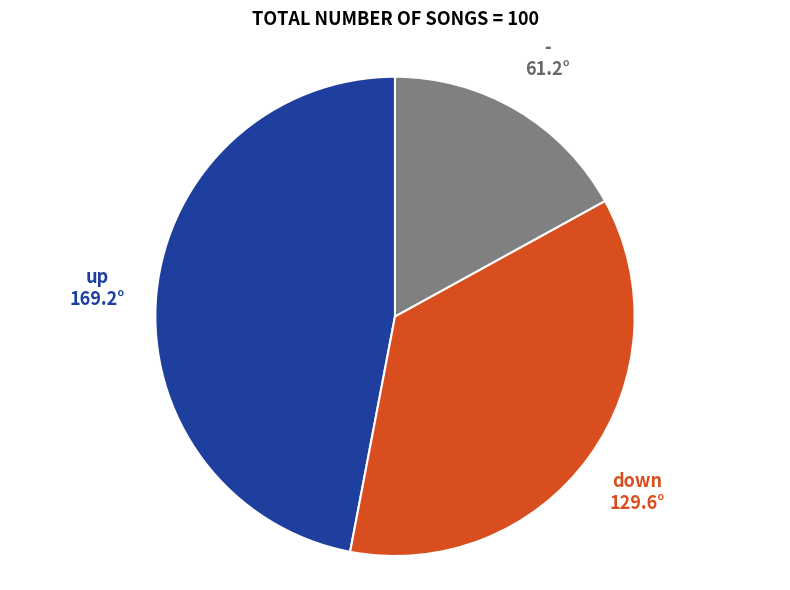

Do up and - together represent more than half of the pie?

Yes